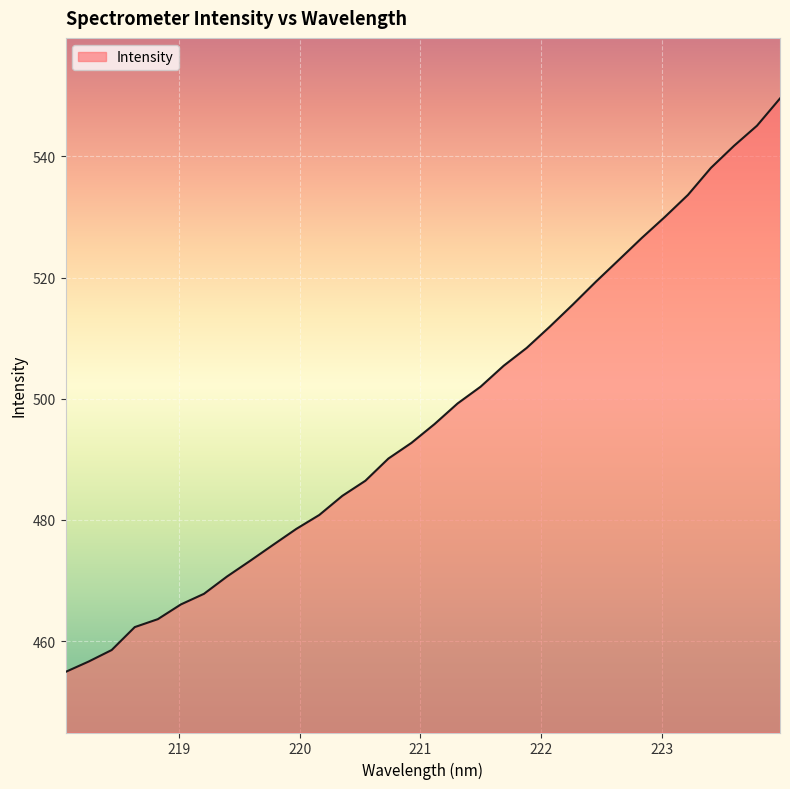

What is the minimum value shown in the chart?

454.9